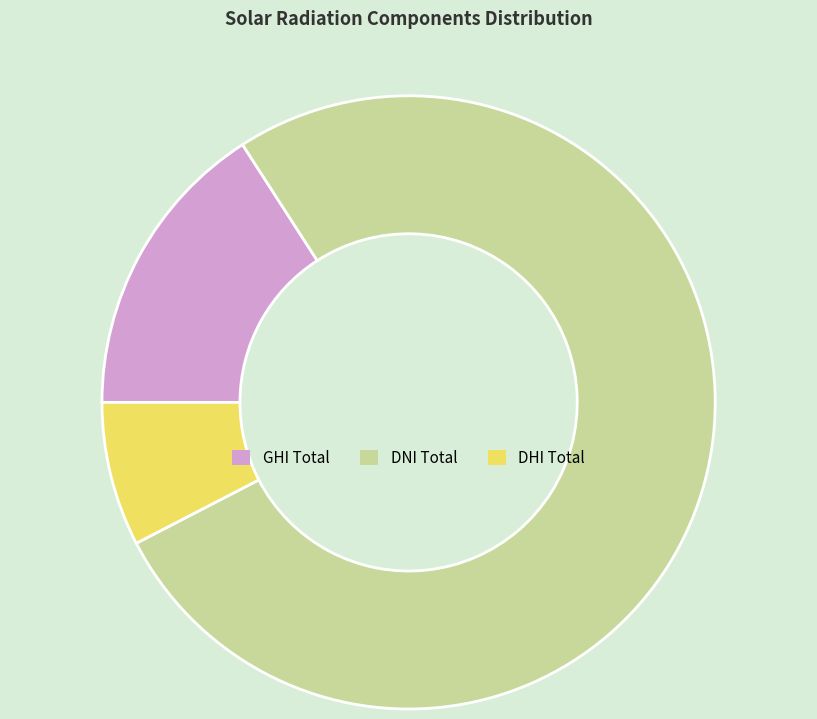

True or false: DNI Total accounts for 77% of the total.

True